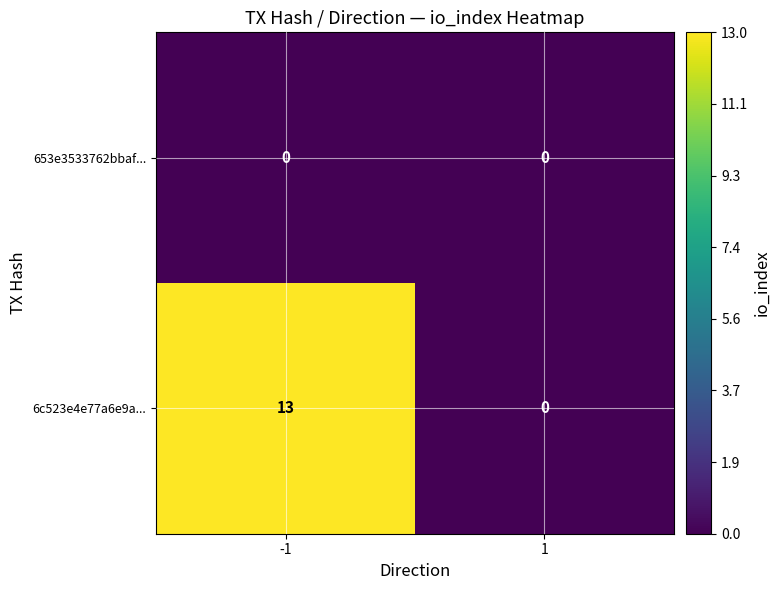

Reading right to left, extract all data points from this chart.

653e3533762bbaf...: 0	0
6c523e4e77a6e9a...: 0	13